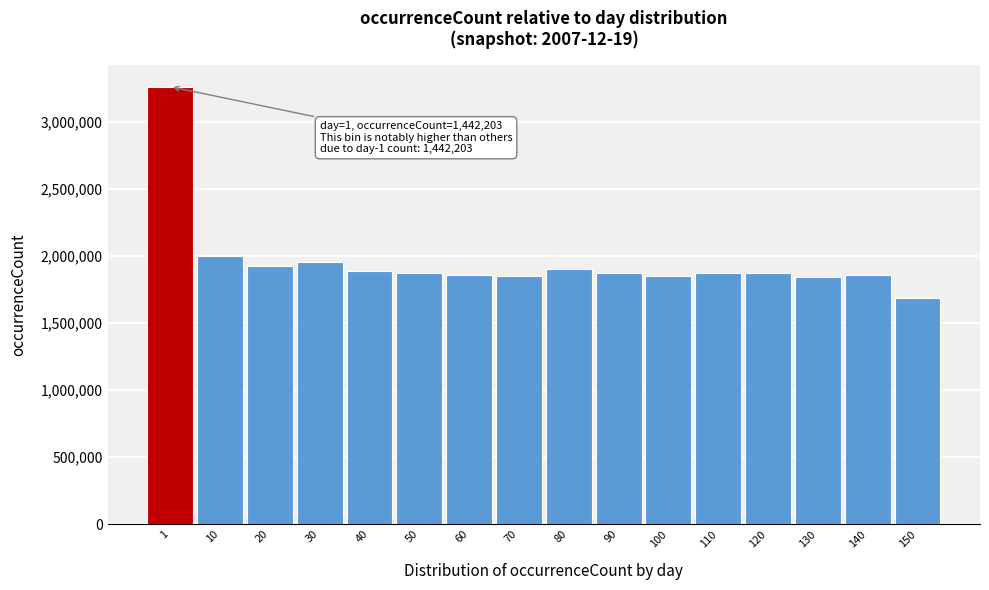

What is the greatest value displayed?

3262218